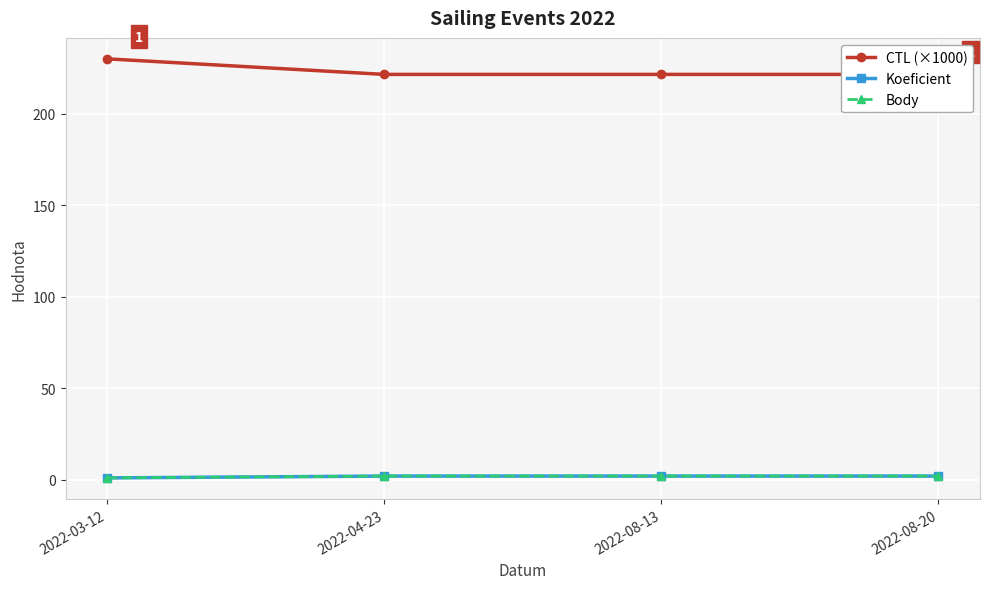

True or false: Koeficient has a value of 2.0 at 2022-08-20.

True